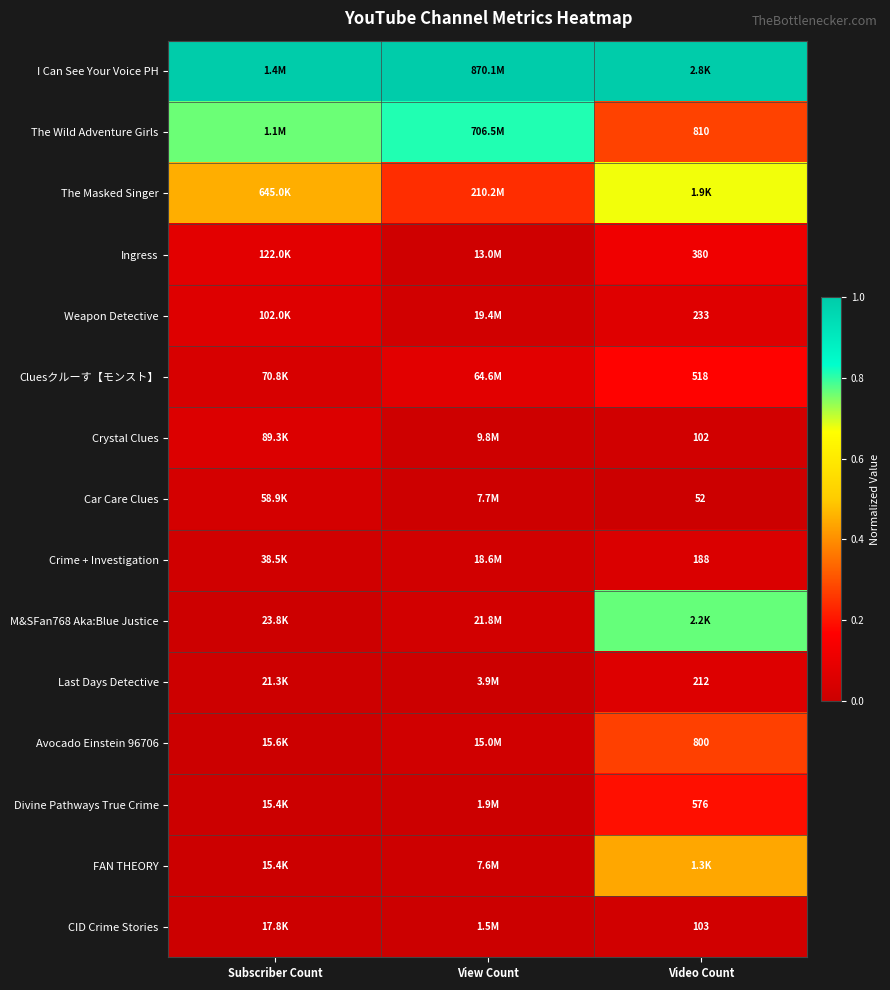

Between Subscriber Count and View Count, which series saw the biggest shift?

The Masked Singer